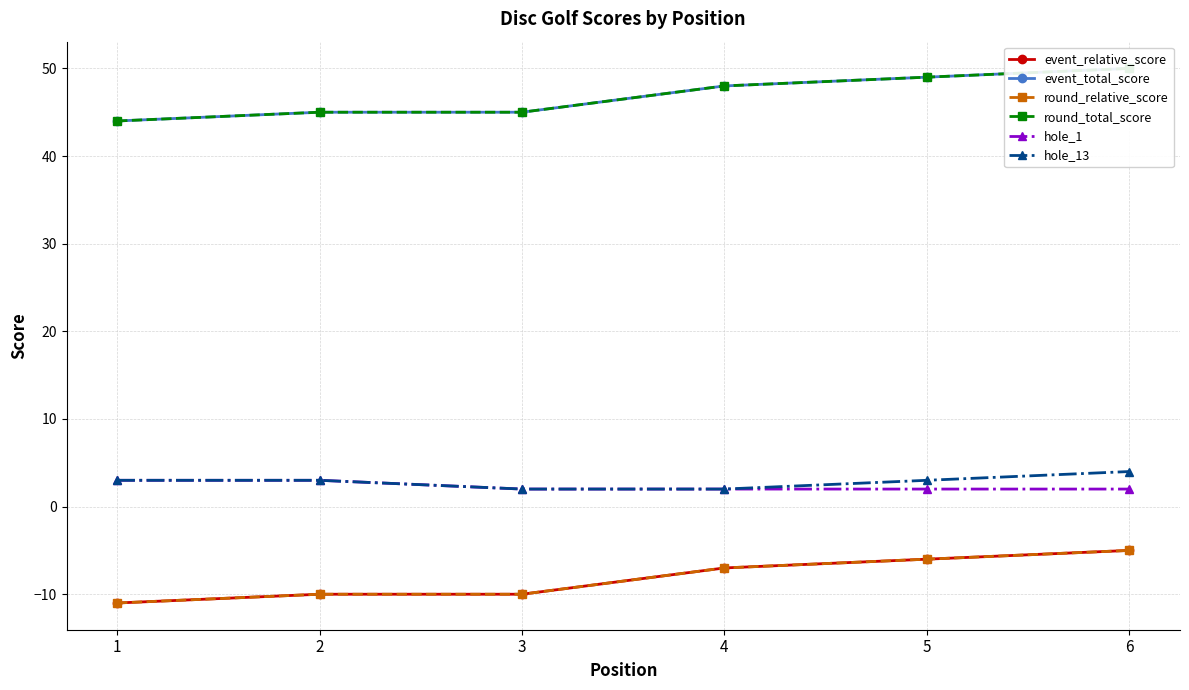

What is the difference between the maximum and minimum values in the round_relative_score series?

6